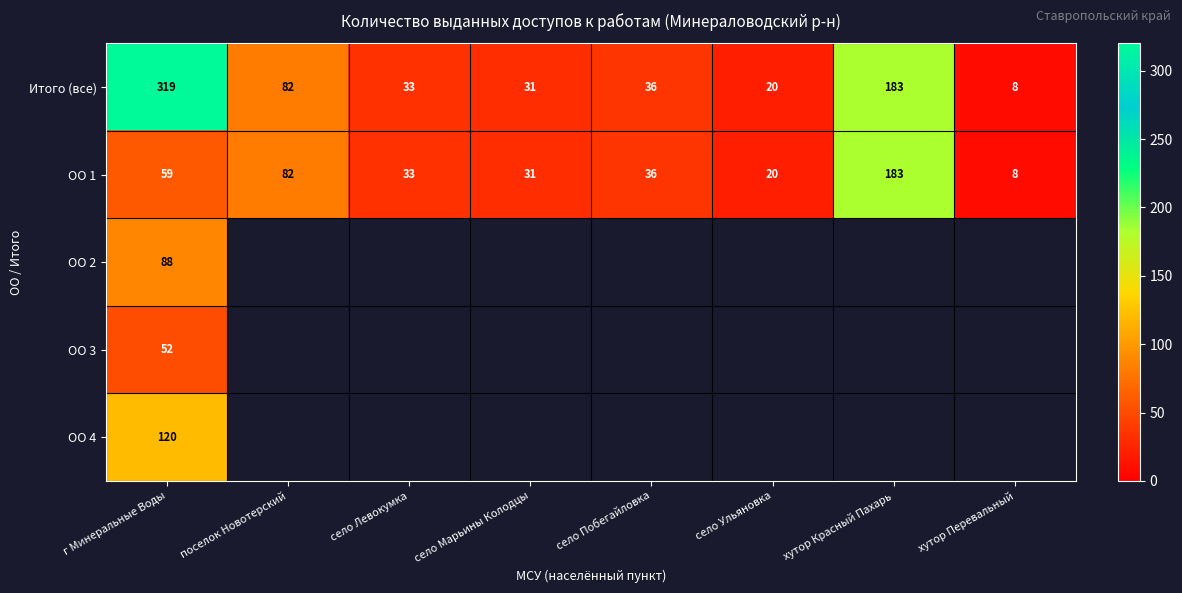

Between хутор Красный Пахарь and село Ульяновка, which is larger?

хутор Красный Пахарь